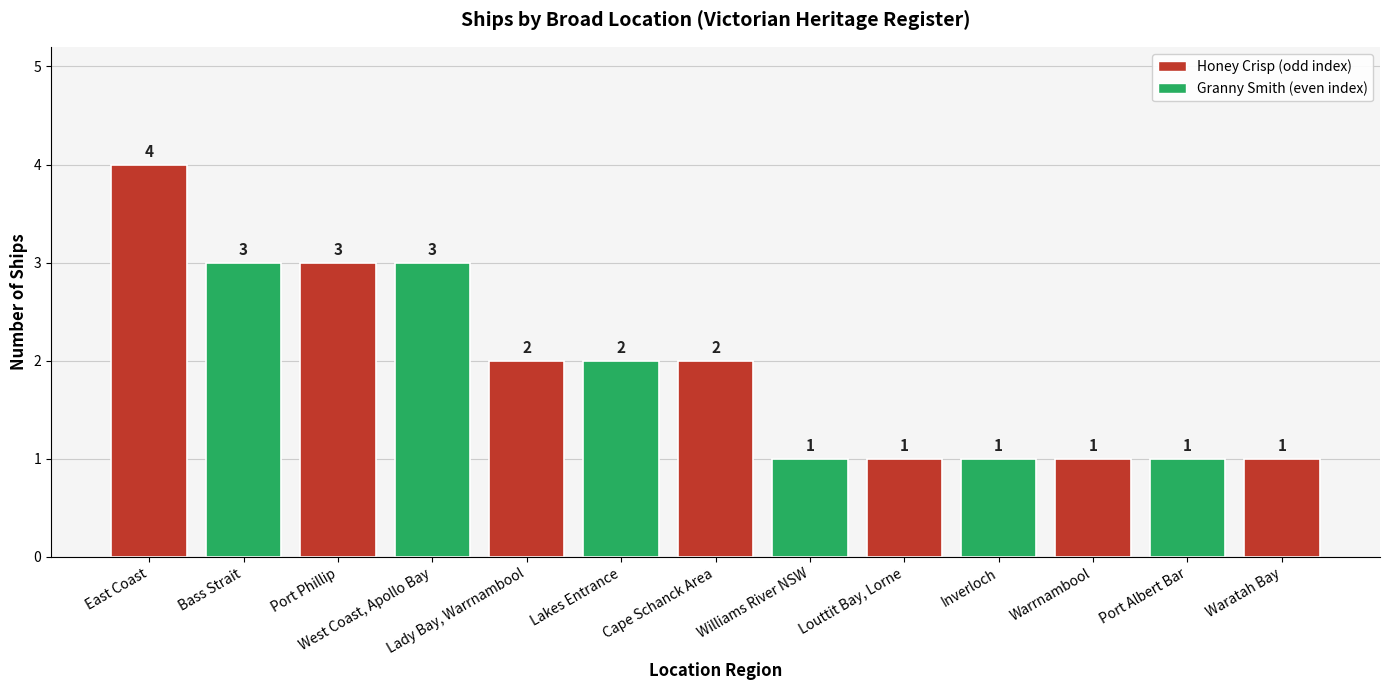

What is the change in value from Lady Bay, Warrnambool to Inverloch?

-1